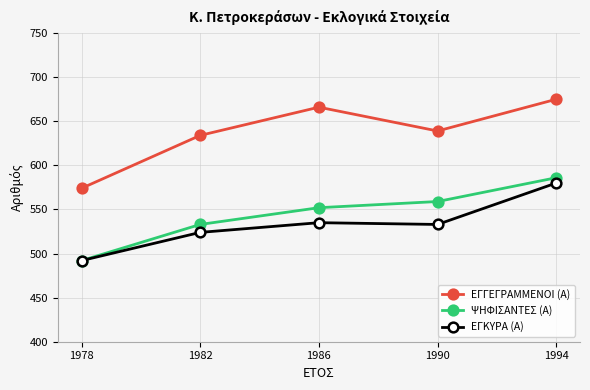

How many distinct data groups are displayed?

3